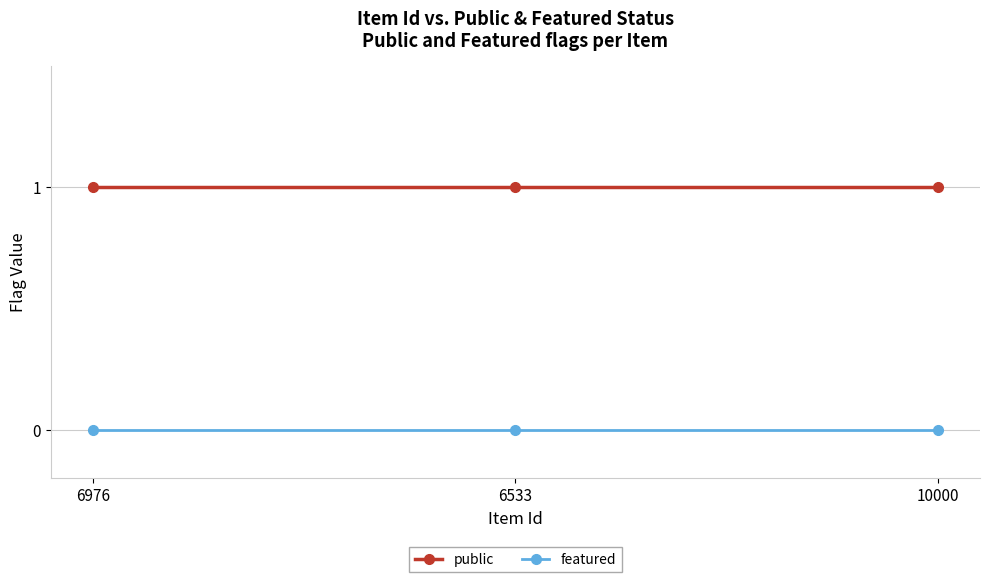

What is the label of the 2nd point from the left?

6533